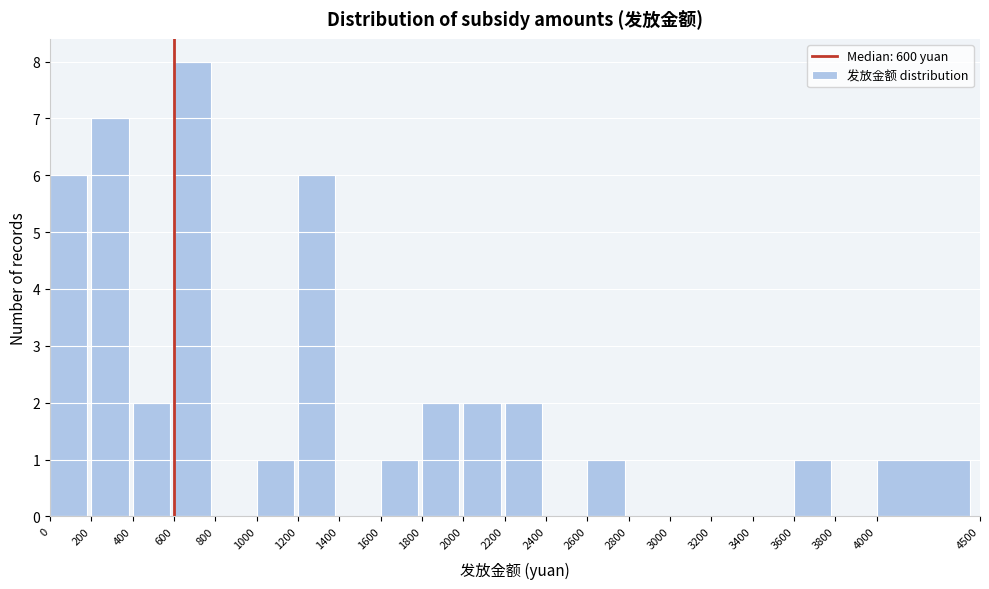

Reading left to right, transcribe this chart: for each bar, give the range it covers on the x-axis and its height. The values are not printed on the chart, so give them approximately, as read against the axis.

0 to 200: 6
200 to 400: 7
400 to 600: 2
600 to 800: 8
800 to 1000: 0
1000 to 1200: 1
1200 to 1400: 6
1400 to 1600: 0
1600 to 1800: 1
1800 to 2000: 2
2000 to 2200: 2
2200 to 2400: 2
2400 to 2600: 0
2600 to 2800: 1
2800 to 3000: 0
3000 to 3200: 0
3200 to 3400: 0
3400 to 3600: 0
3600 to 3800: 1
3800 to 4000: 0
4000 to 4500: 1